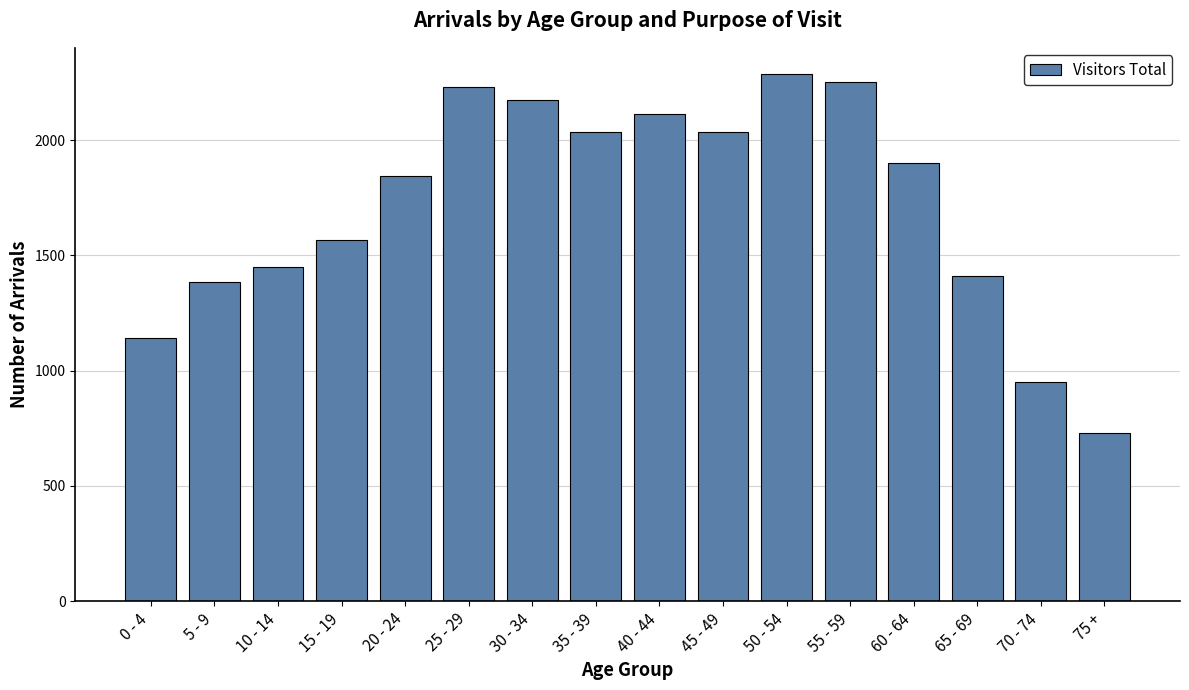

What is the change in value from 20 - 24 to 35 - 39?

+192